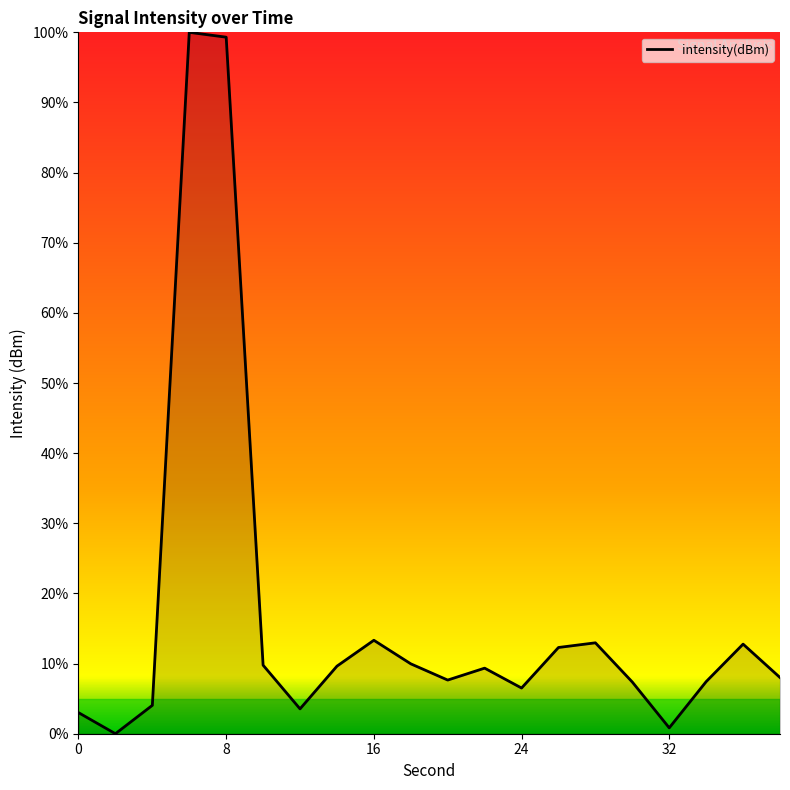

How many lines are shown in the chart?

1